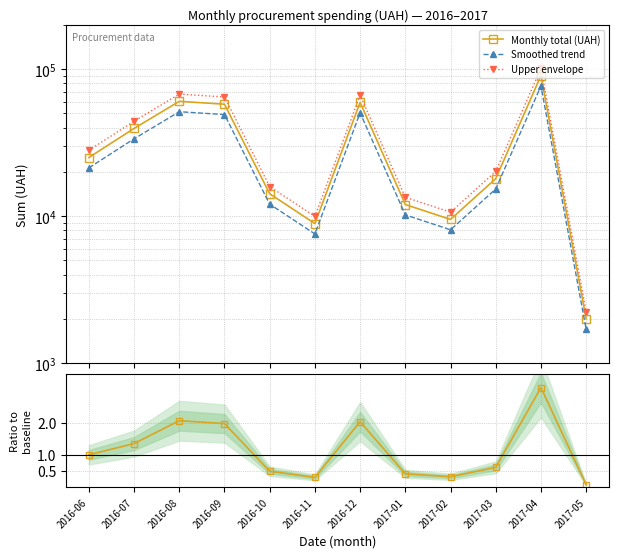

What is the maximum value for Ratio to baseline?

3.1